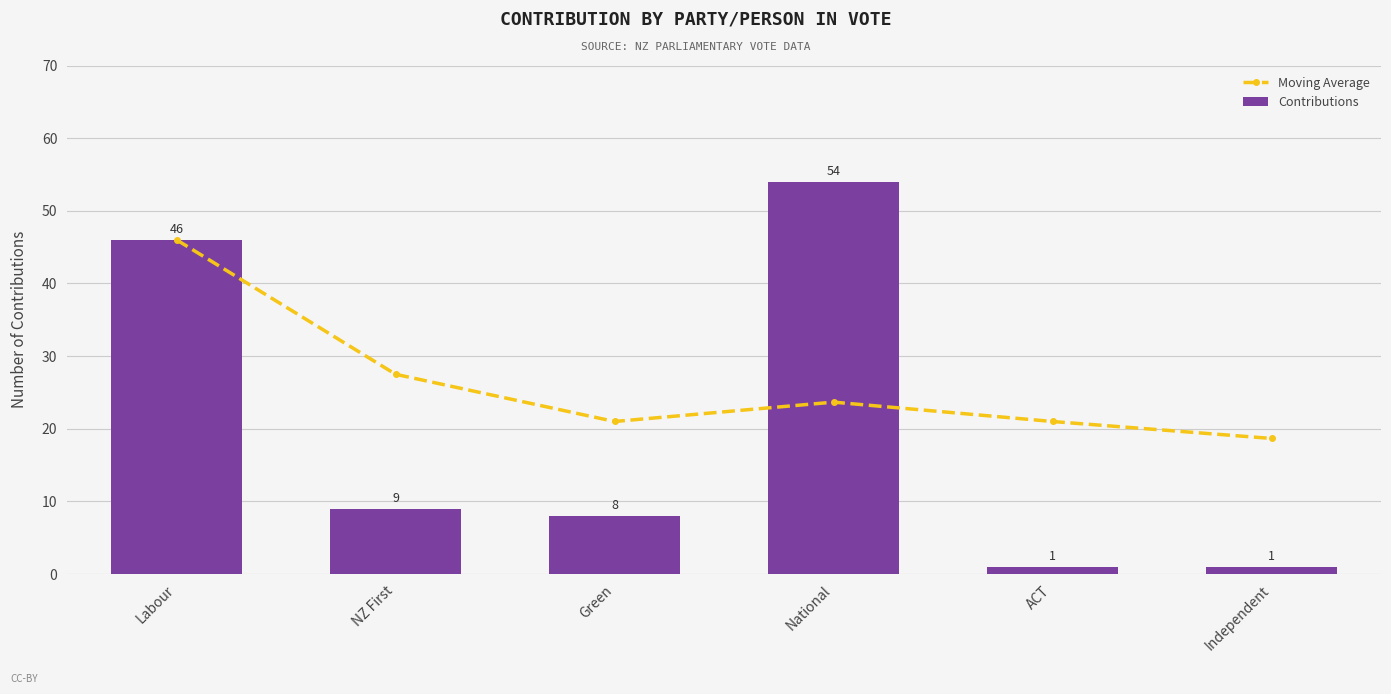

Which series has the largest range (max minus min)?

Contributions